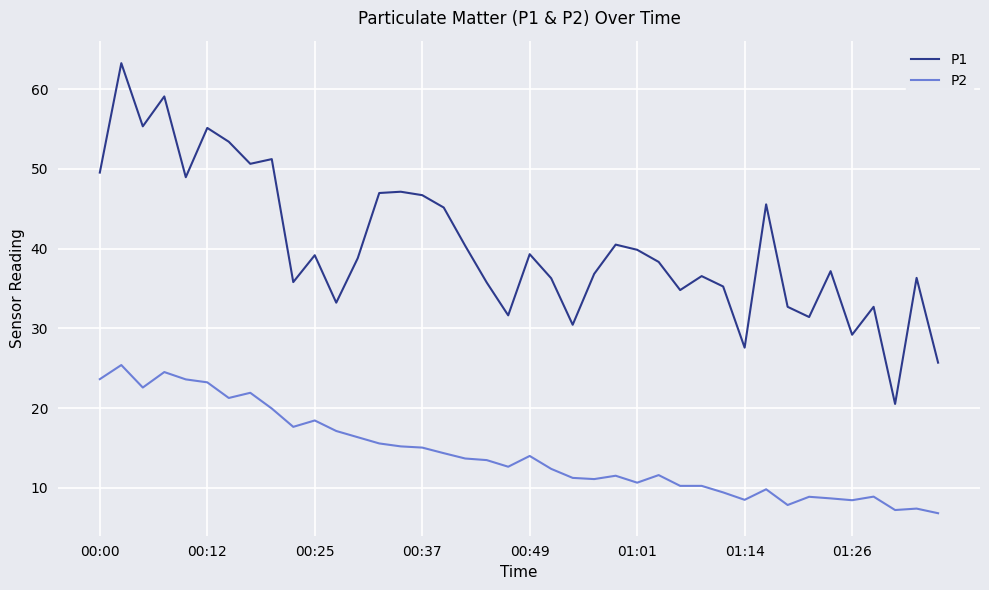

What is the lowest value of the P1 series?

20.5